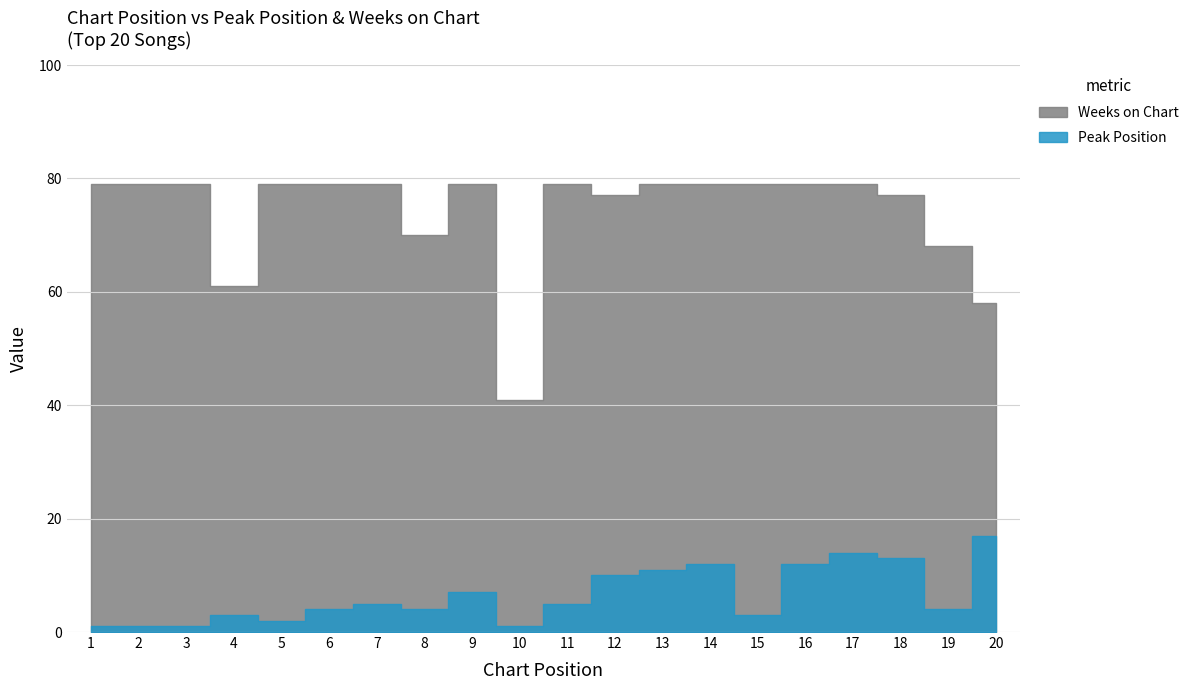

True or false: Weeks on Chart and Peak Position intersect in this chart.

False